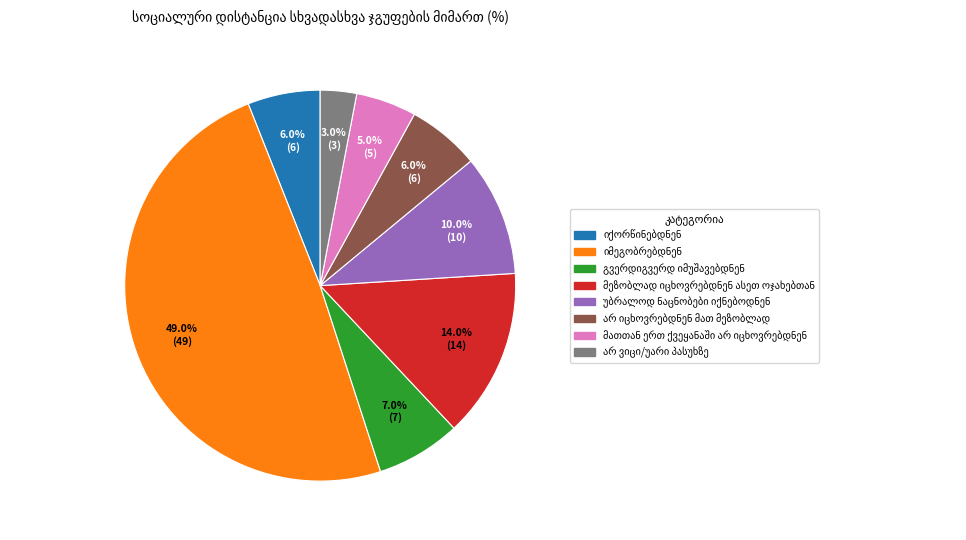

Count the number of slices in the pie.

8